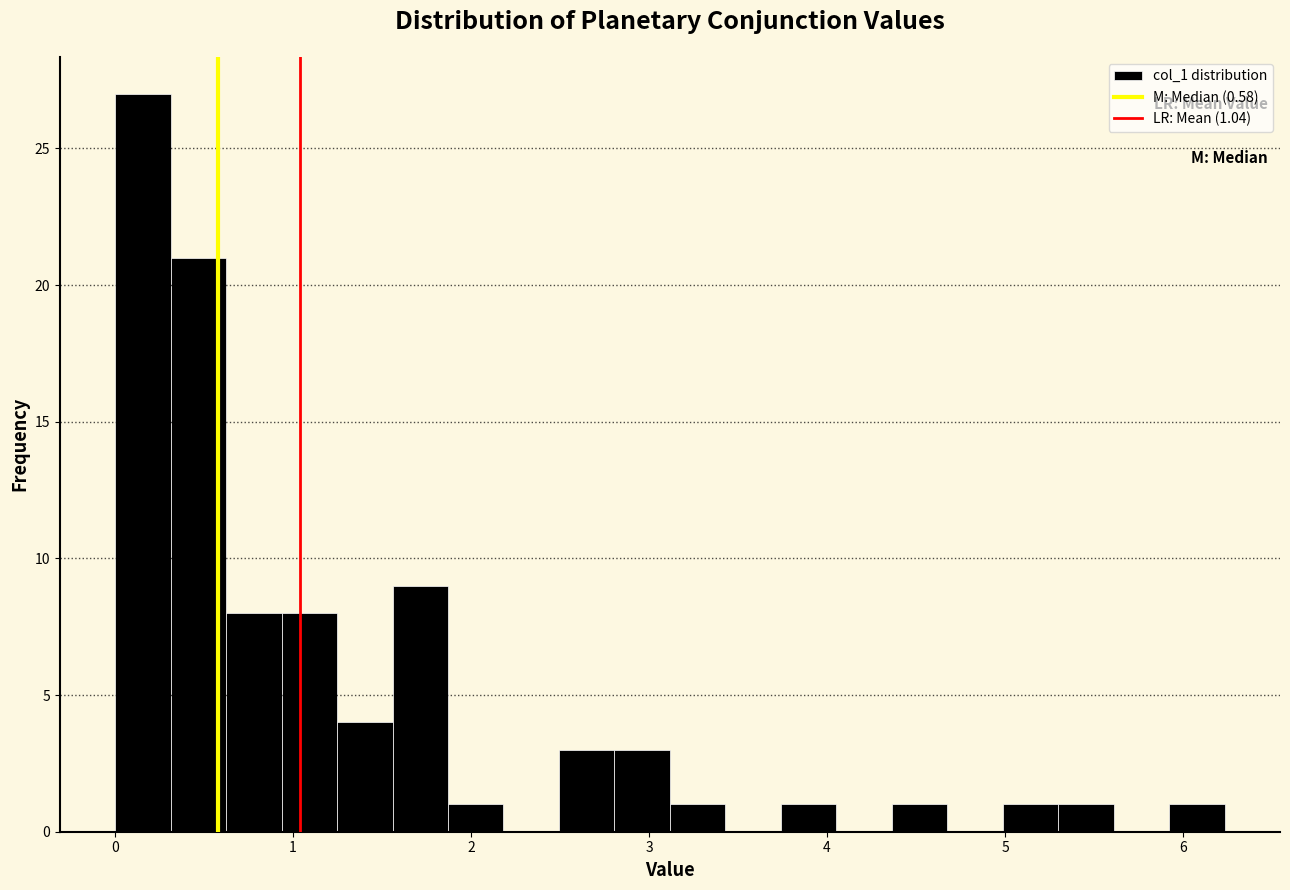

Around what value on the x-axis is the tallest bar? Give the approximate position of its centre, as read against the axis.

0.2